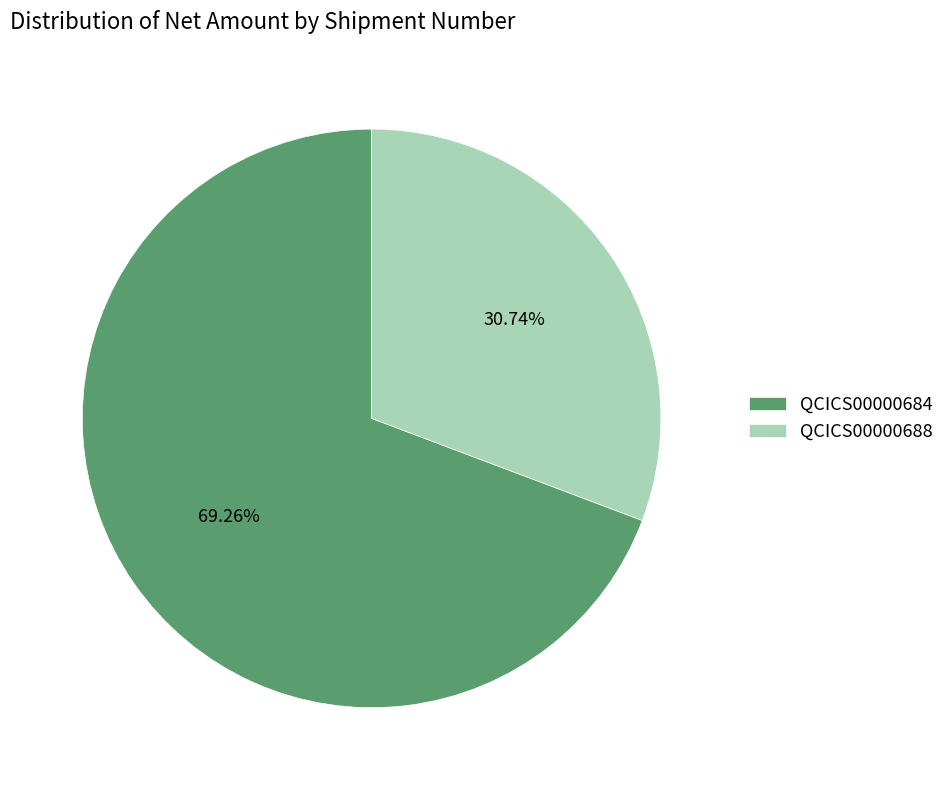

What is the majority slice?

QCICS00000684